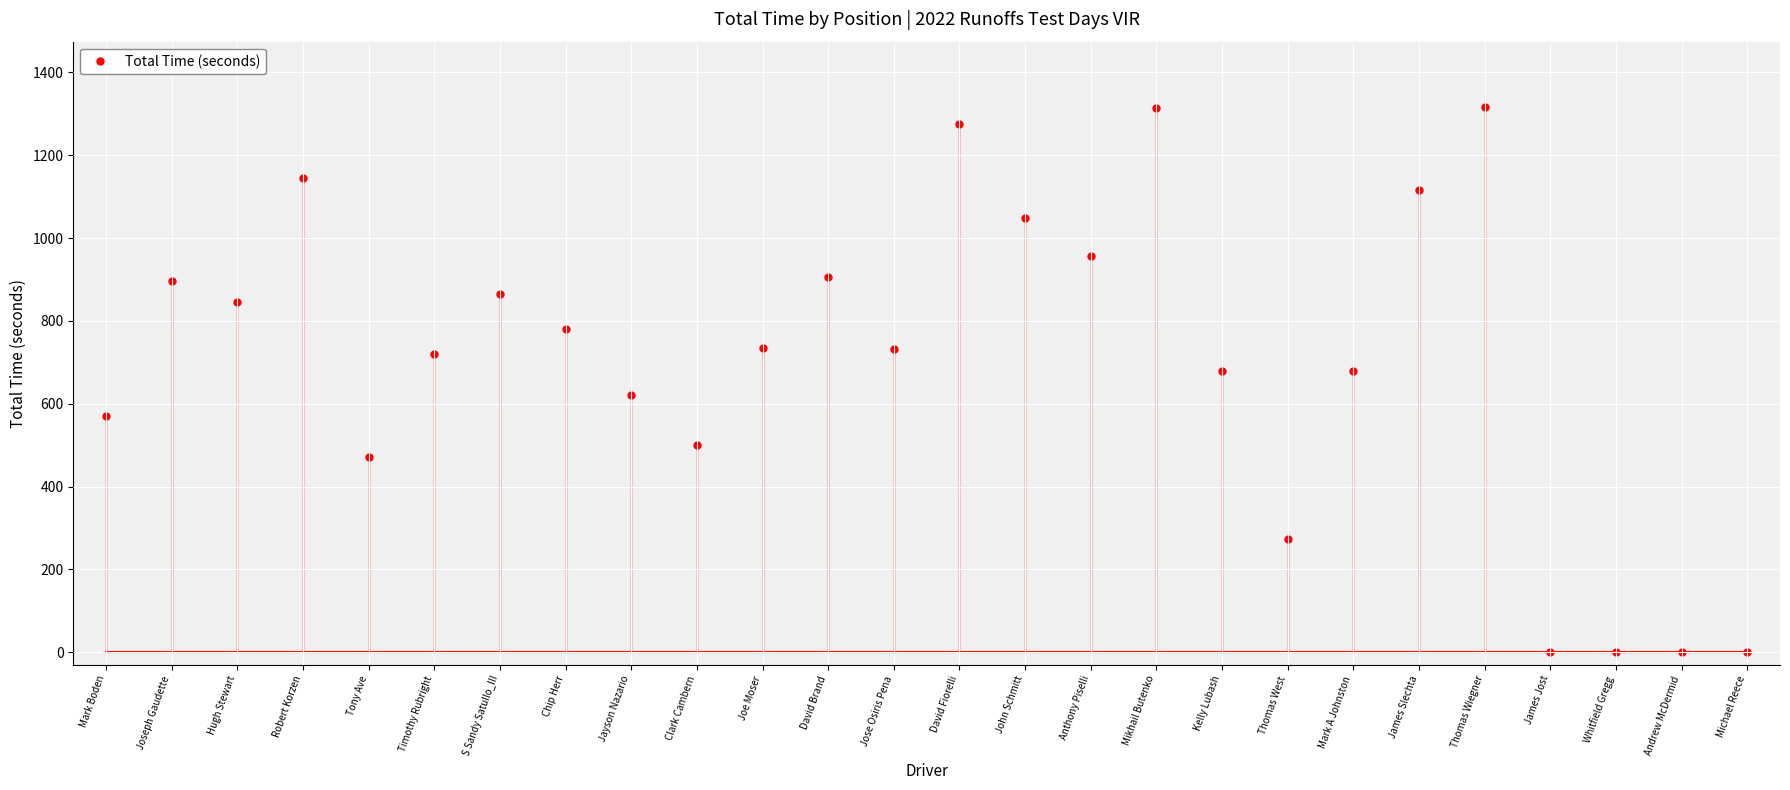

What is the greatest value displayed?

1316.1